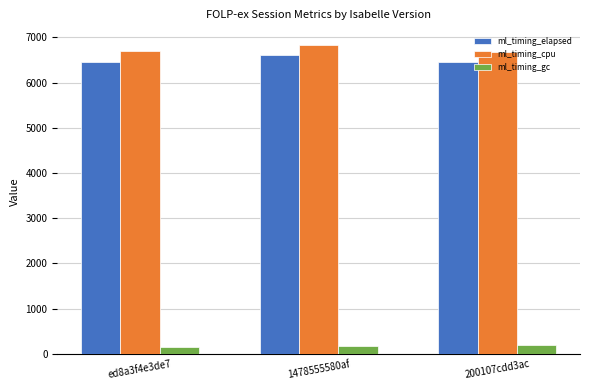

How many data points in ml_timing_gc are less than 167?

1